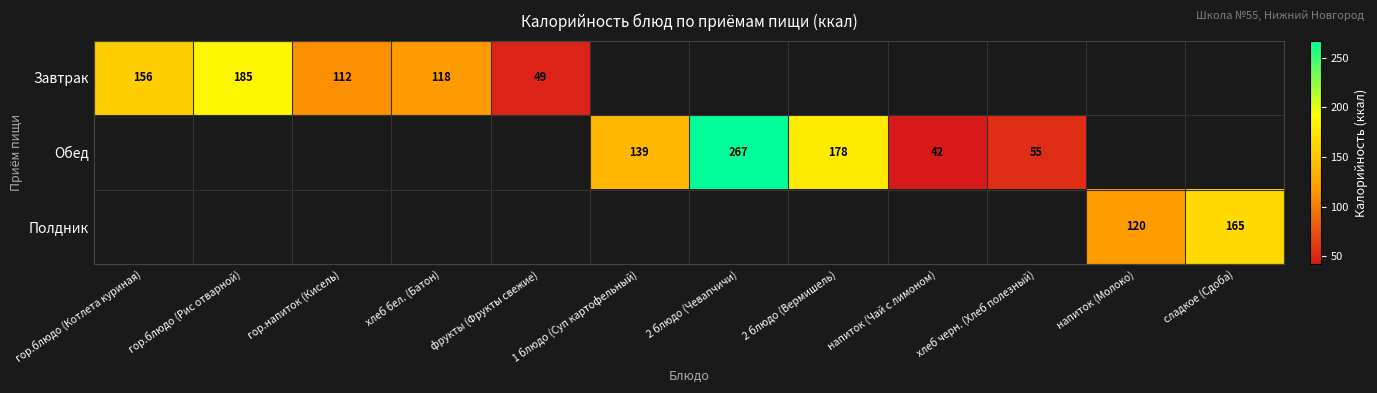

The Полдник series shows 53 at сладкое (Сдоба). True or false?

False